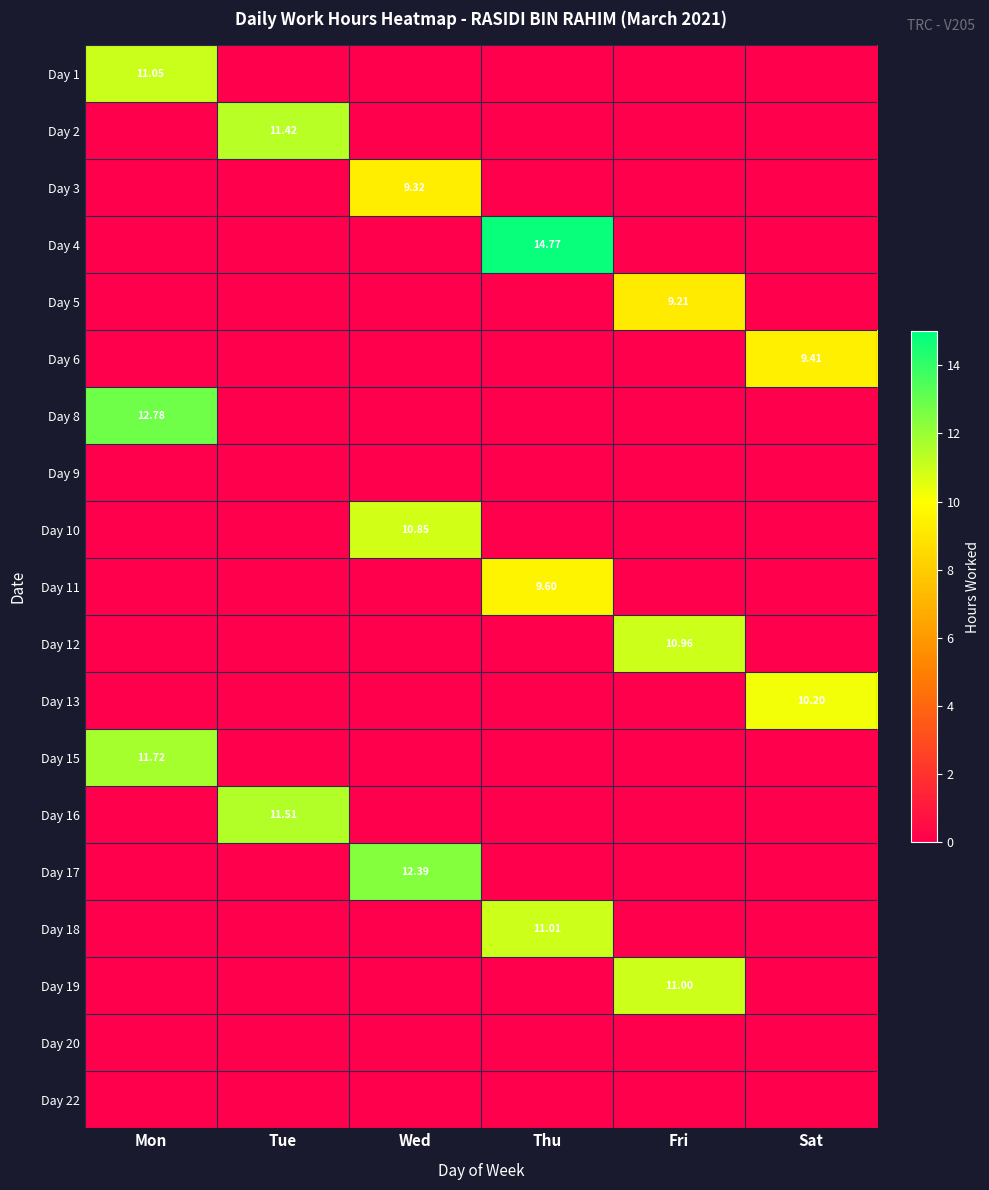

Rank the categories by Day 4 value from highest to lowest.

Thu, Mon, Tue, Wed, Fri, Sat